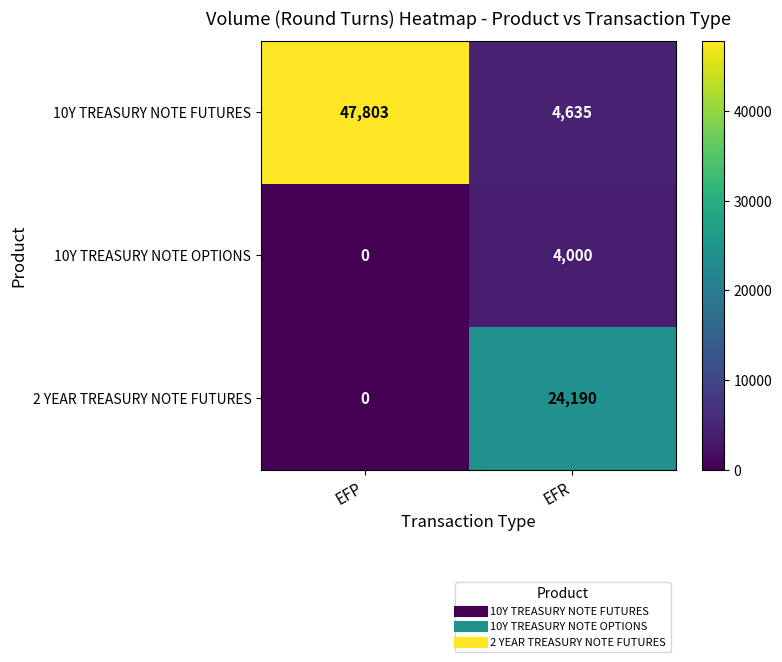

At which label is 10Y TREASURY NOTE OPTIONS closest to 2000?

EFP